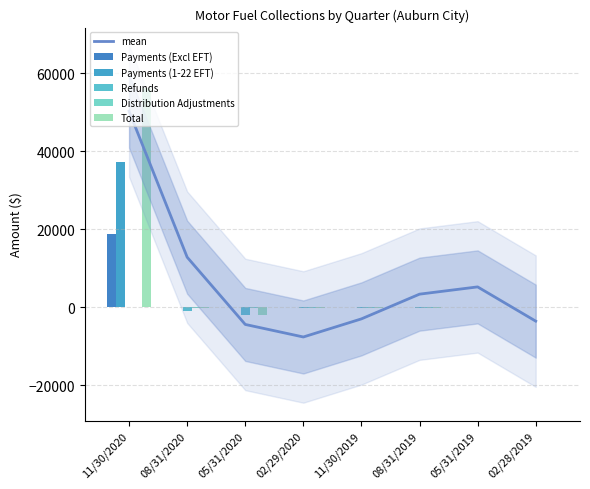

What is the maximum value for Payments (Excl EFT)?

18770.0